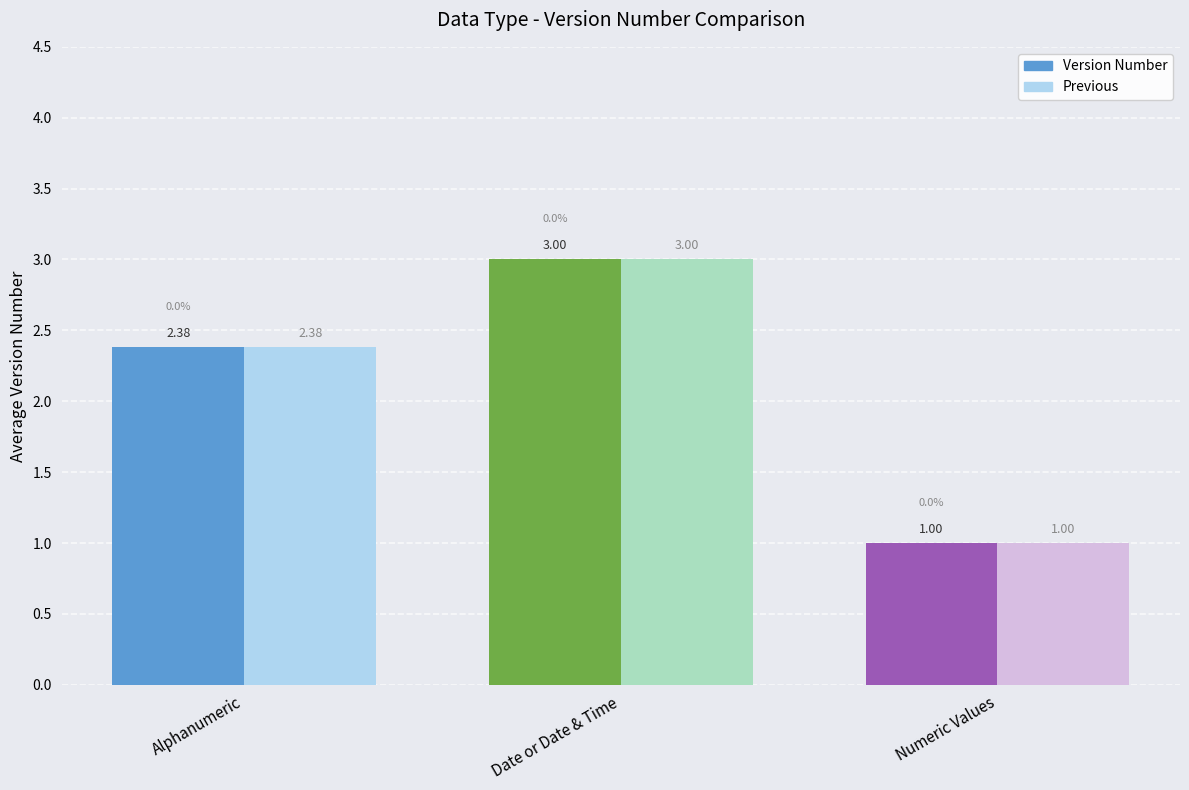

What is the difference between the maximum and minimum values in the Previous series?

2